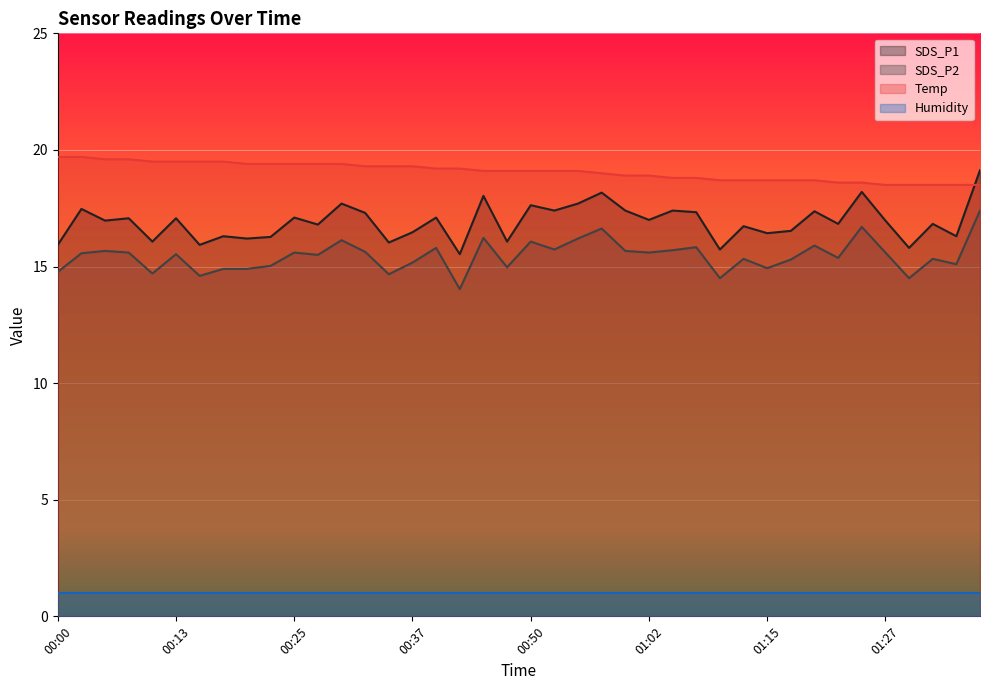

Between 00:18 and 01:15, which is larger?

01:15